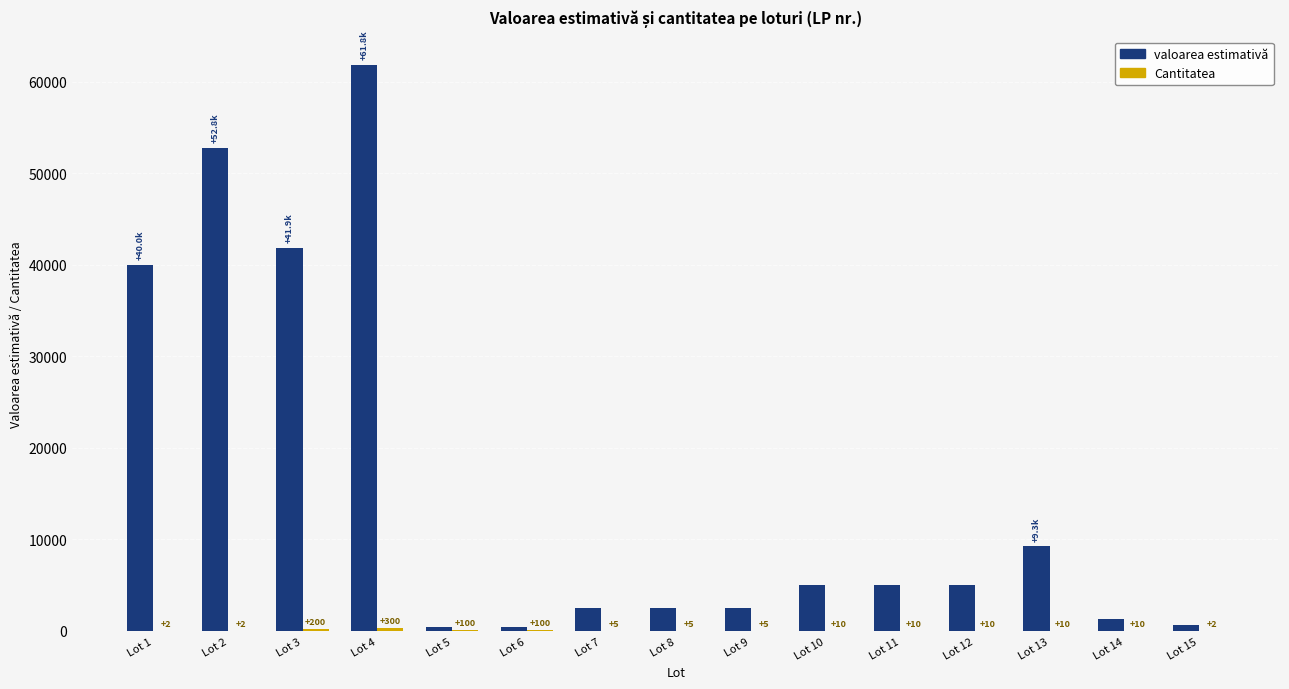

What is the approximate value of valoarea estimativă at Lot 8?

2500.0